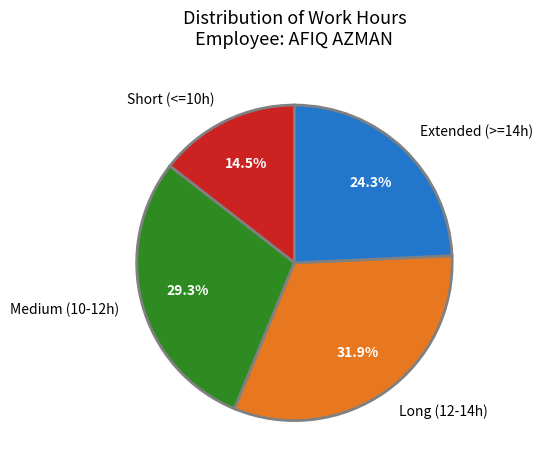

Combined, what portion of the pie is Medium (10-12h) and Short (<=10h)?

43.8%